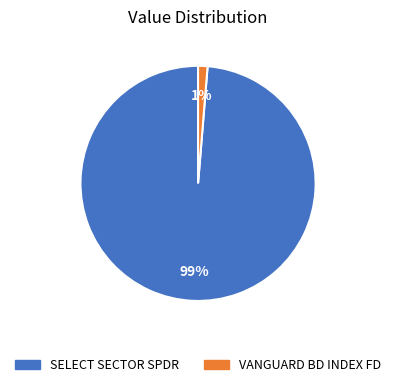

Which has a higher value, SELECT SECTOR SPDR or VANGUARD BD INDEX FD?

SELECT SECTOR SPDR